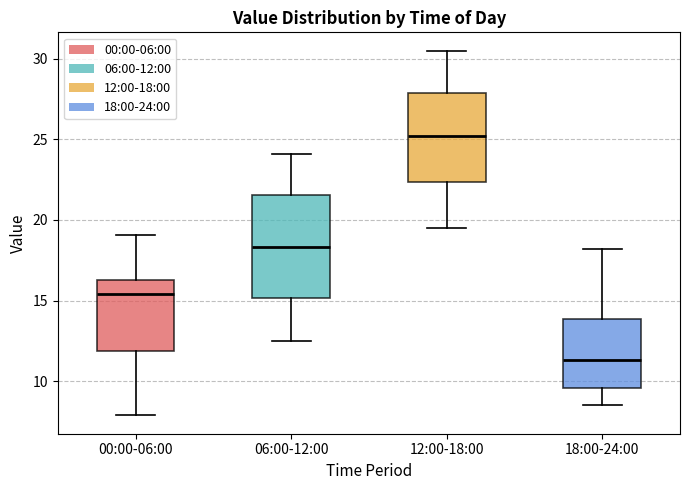

Which box's median line is the highest?

12:00-18:00